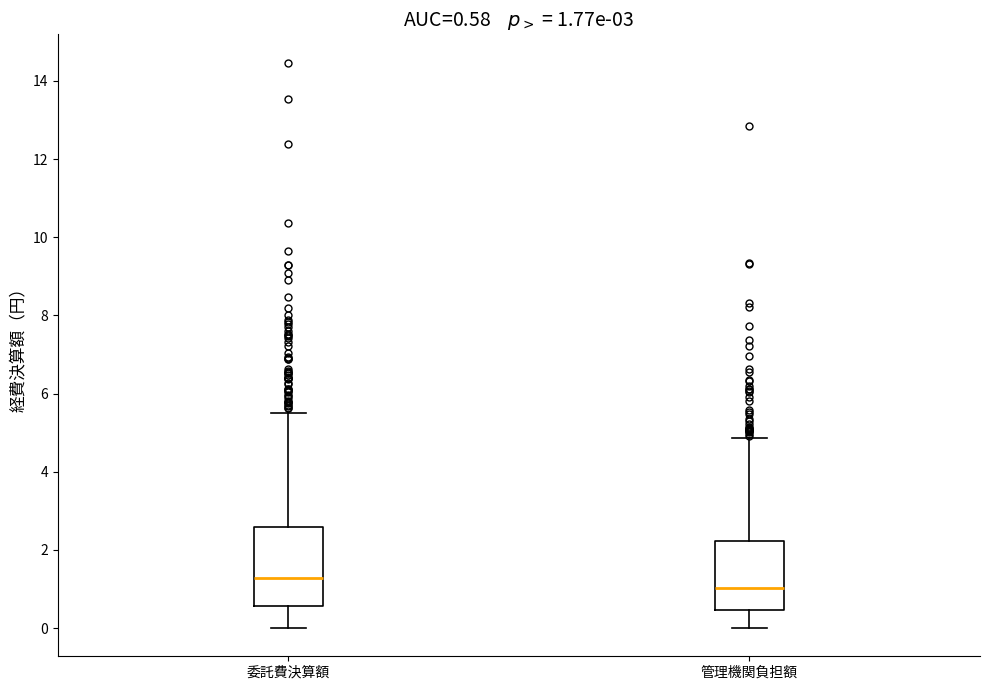

Which box's median line is the lowest?

管理機関負担額